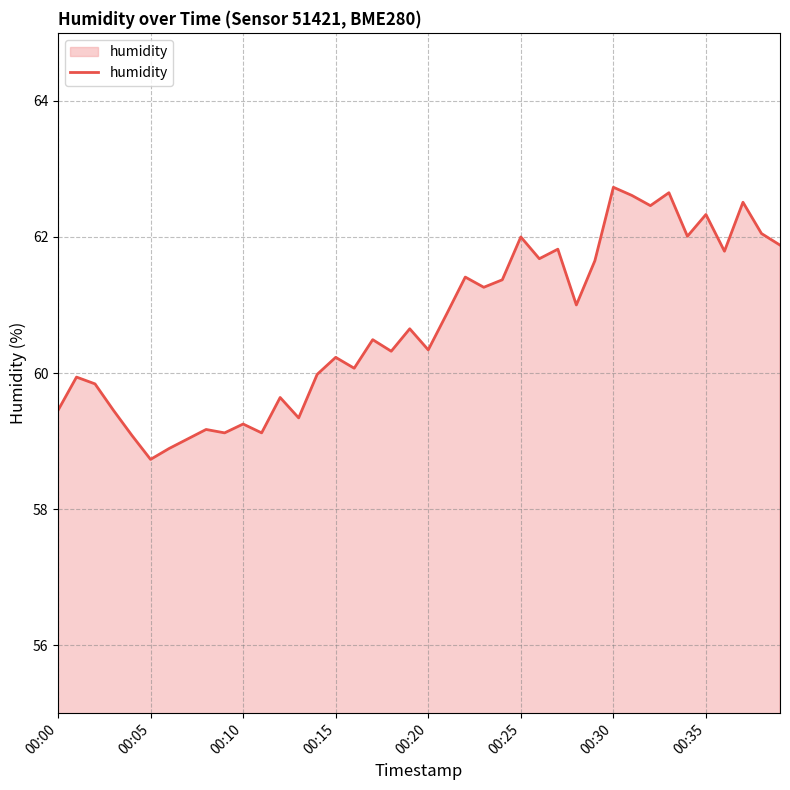

What is the greatest value displayed?

62.7